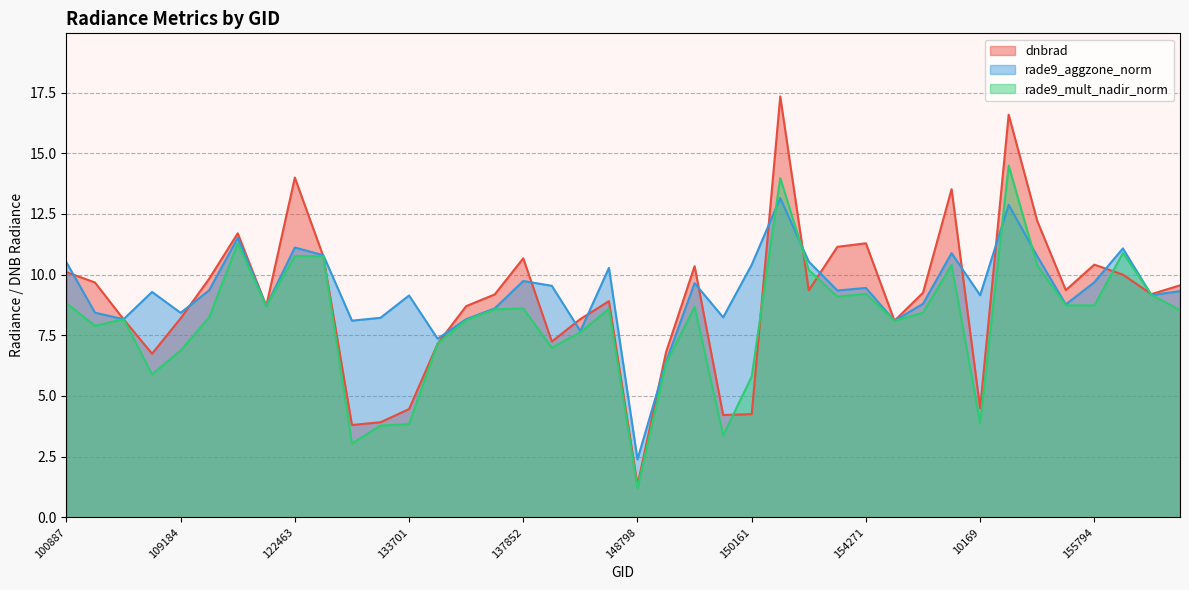

What are all the series names shown in the legend?

dnbrad, rade9_aggzone_norm, rade9_mult_nadir_norm